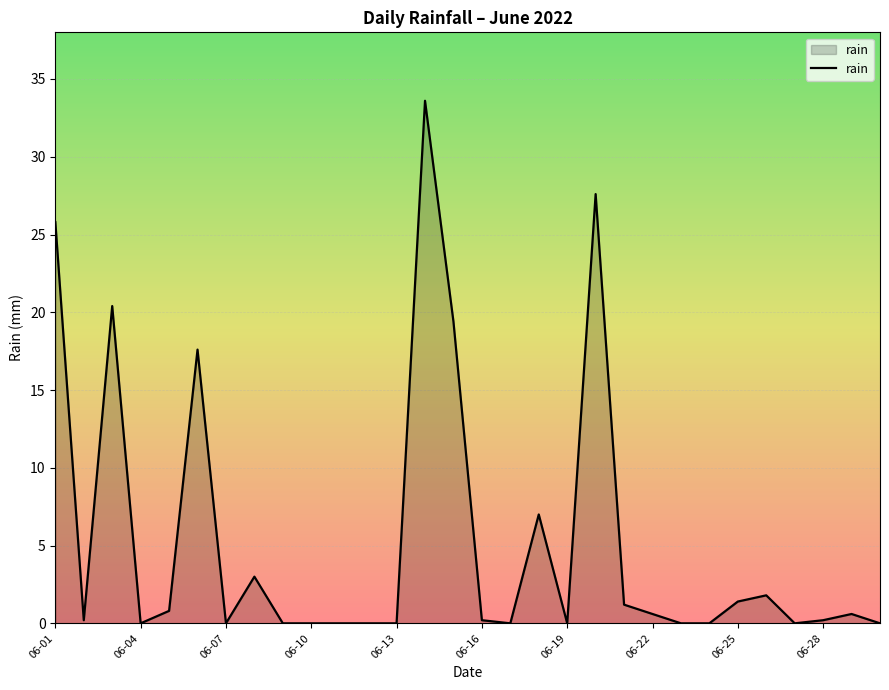

What is the greatest value displayed?

33.6